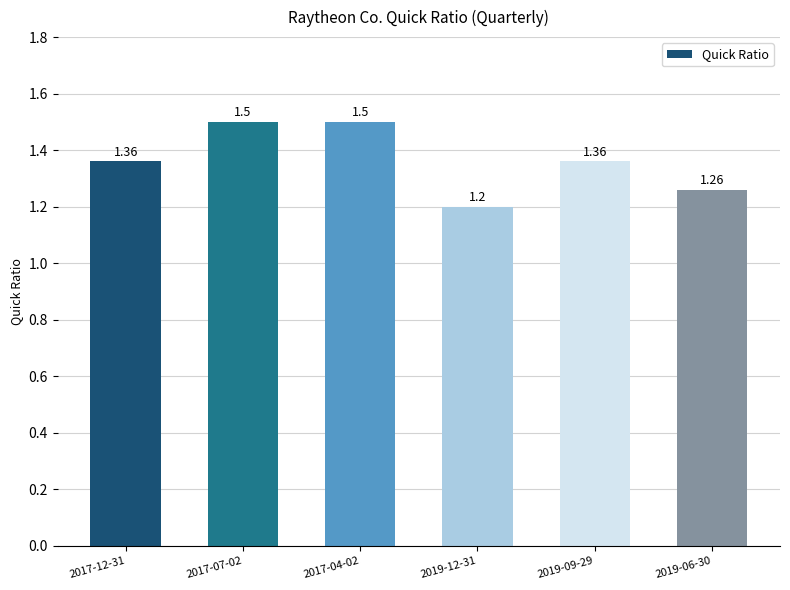

Approximately how many times larger is the value at 2019-12-31 compared to 2017-07-02?

0.8